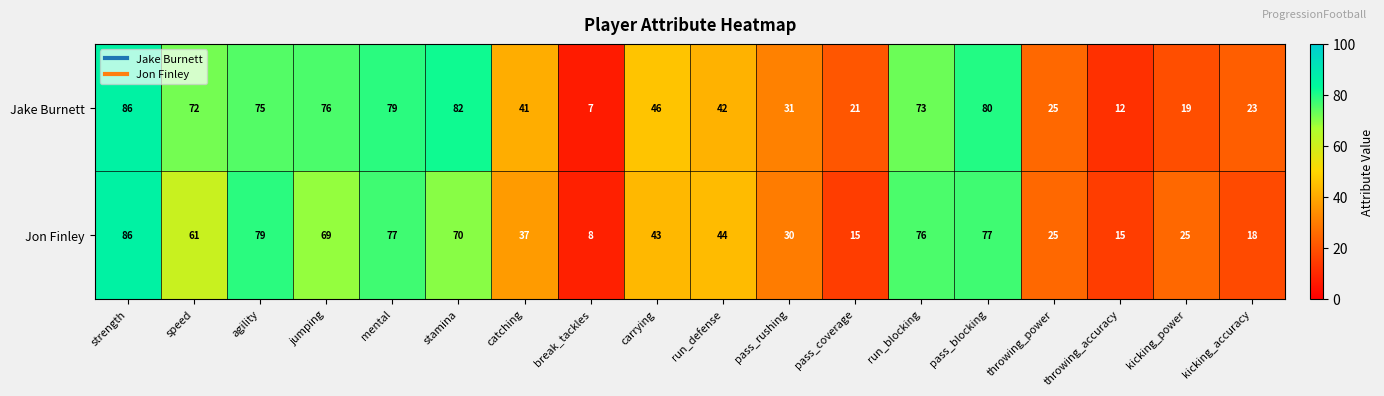

How many distinct data groups are displayed?

2